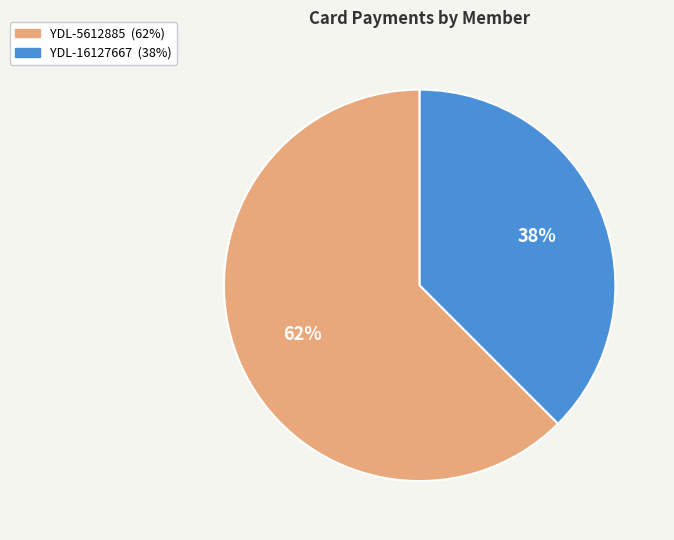

What is the majority slice?

YDL-5612885